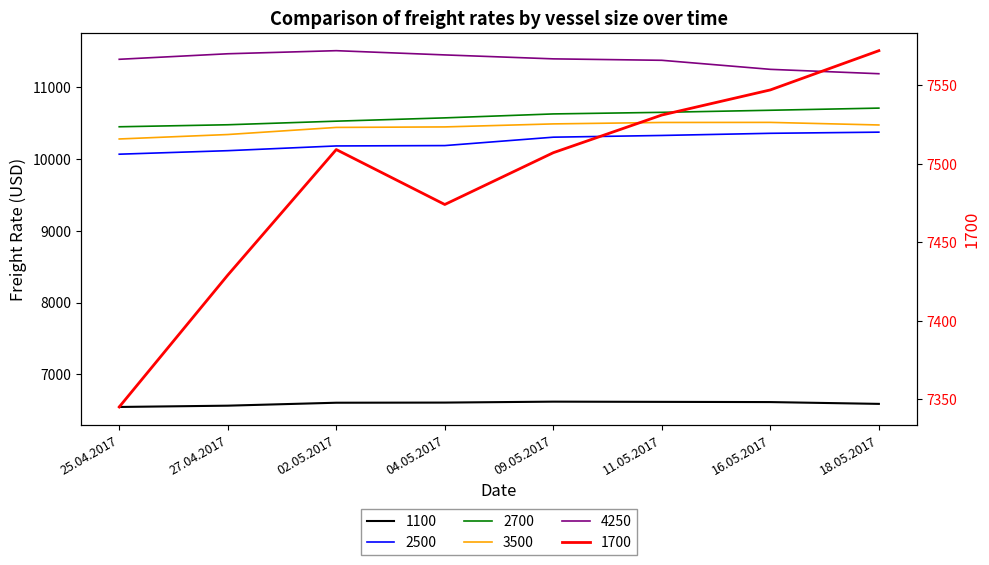

What is the greatest value displayed?

11508